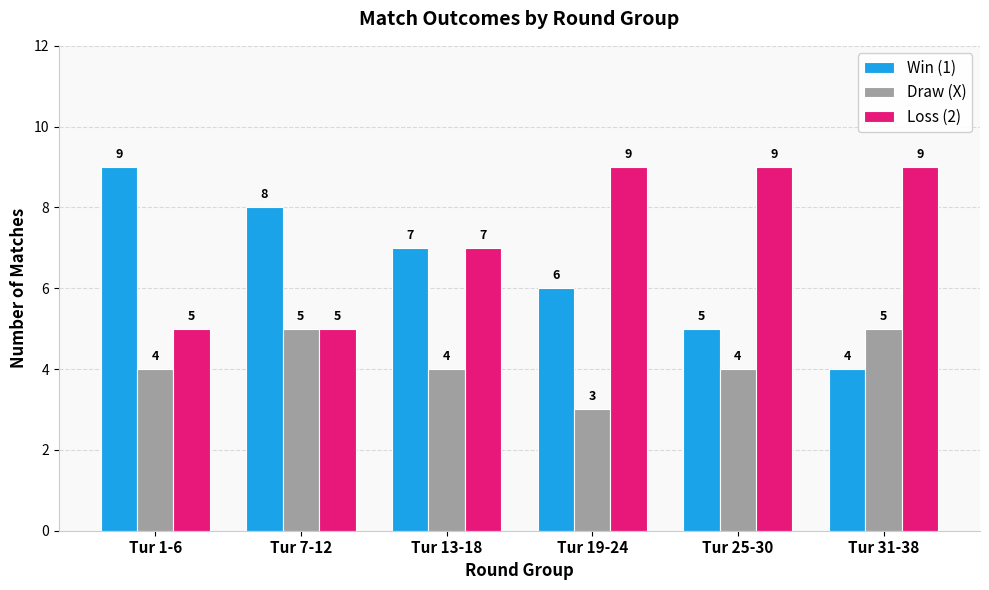

Which series has the largest total across all categories?

Loss (2)